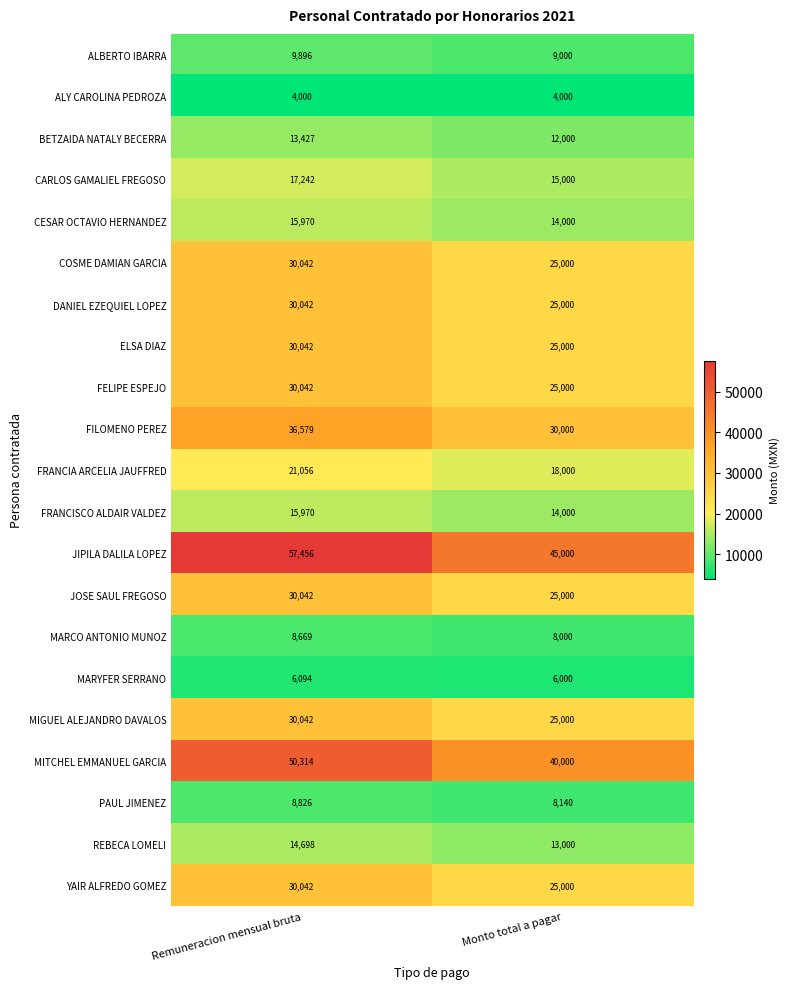

What is the difference between the maximum and minimum values in the JOSE SAUL FREGOSO series?

5042